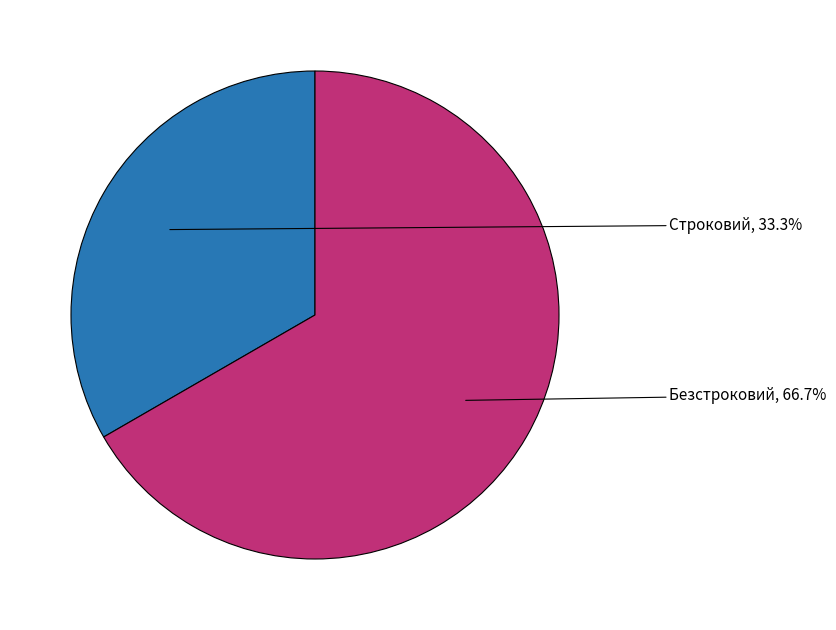

Which category accounts for the majority?

Безстроковий